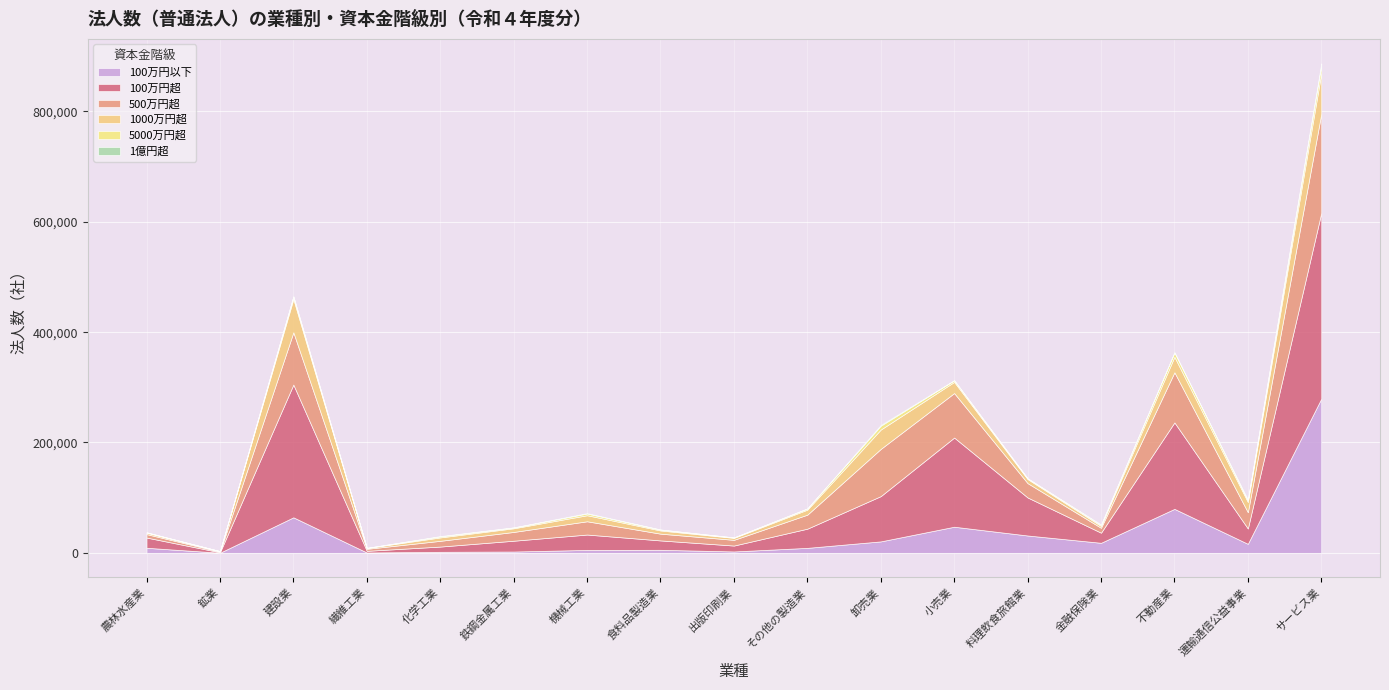

Where is the first local minimum for 100万円以下?

鉱業